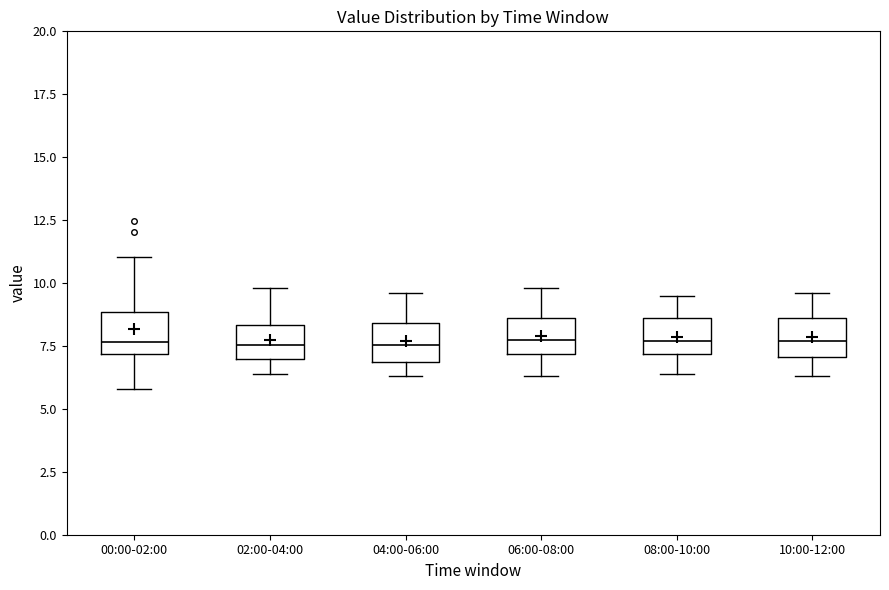

Reading left to right, transcribe this box plot: for each box, give where its median line is, the range the box spans, and where its two whiskers end, as read against the y-axis. The values are not printed on the chart, so give them approximately, as read against the axis.

00:00-02:00: median 7.5, box 7.0 to 9.0, whiskers 6.0 to 11.0
02:00-04:00: median 7.5, box 7.0 to 8.5, whiskers 6.5 to 10.0
04:00-06:00: median 7.5, box 7.0 to 8.5, whiskers 6.5 to 9.5
06:00-08:00: median 8.0, box 7.0 to 8.5, whiskers 6.5 to 10.0
08:00-10:00: median 7.5, box 7.0 to 8.5, whiskers 6.5 to 9.5
10:00-12:00: median 7.5, box 7.0 to 8.5, whiskers 6.5 to 9.5